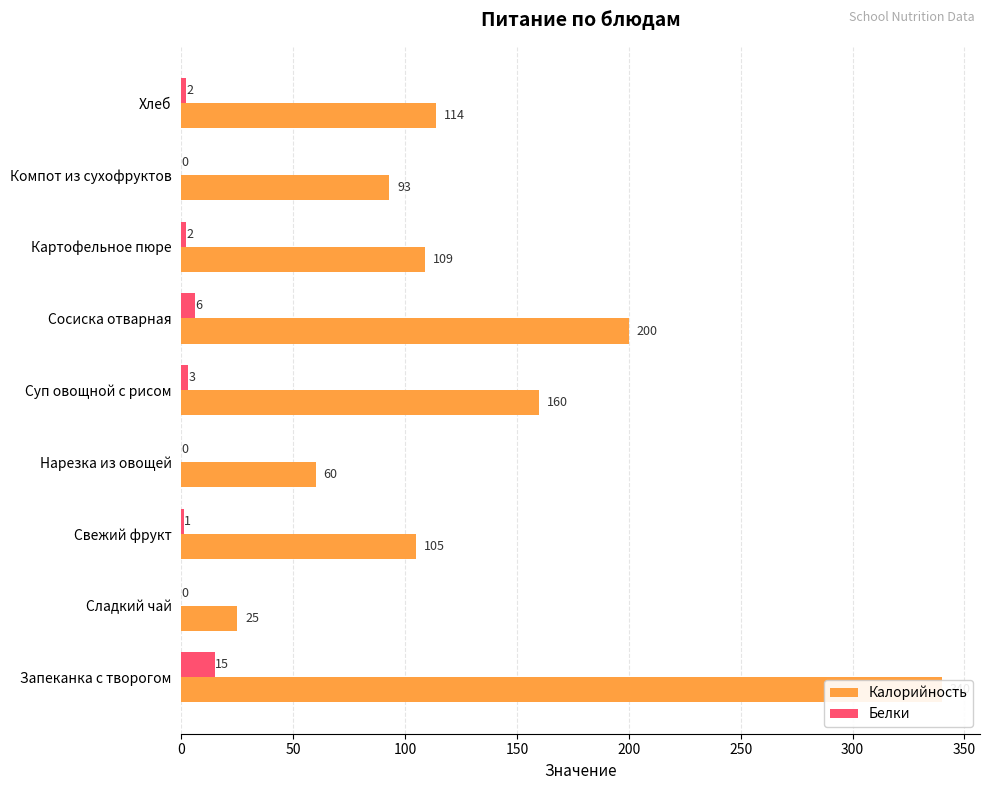

What is the difference between the highest and lowest values at Картофельное пюре?

107